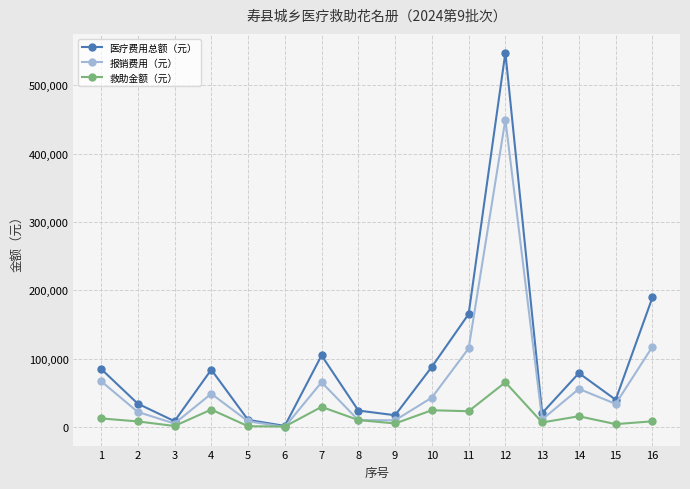

What is the lowest value of the 救助金额（元） series?

1059.2